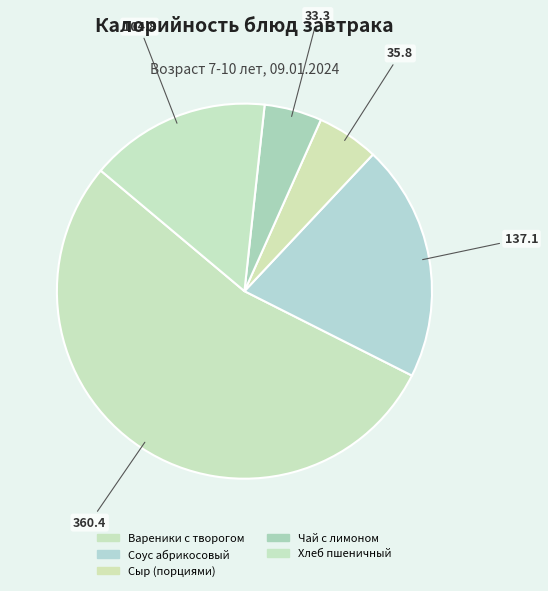

Which slice is the smallest?

Чай с лимоном